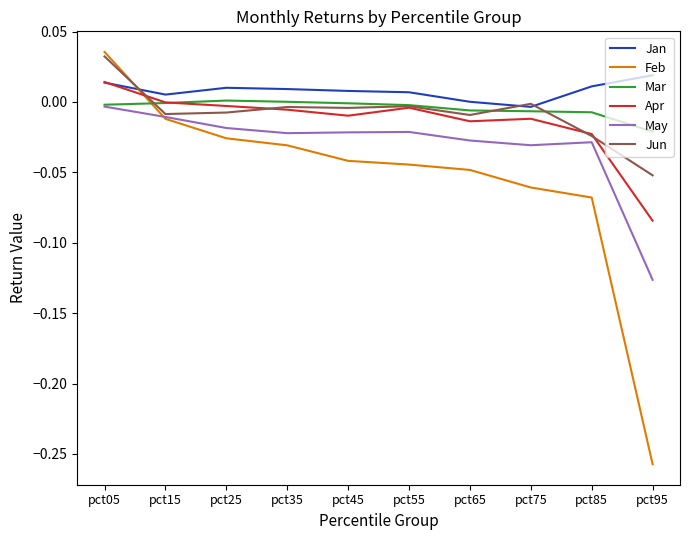

Rank the series by their maximum value, from highest to lowest.

Feb, Jun, Jan, Apr, Mar, May